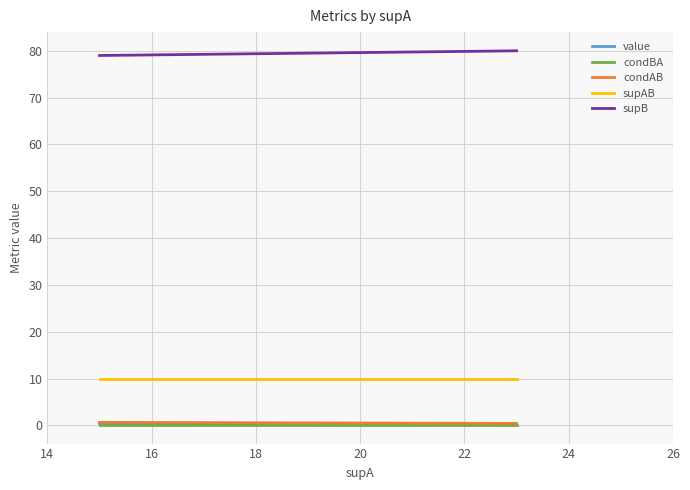

What are all the series names shown in the legend?

value, condBA, condAB, supAB, supB